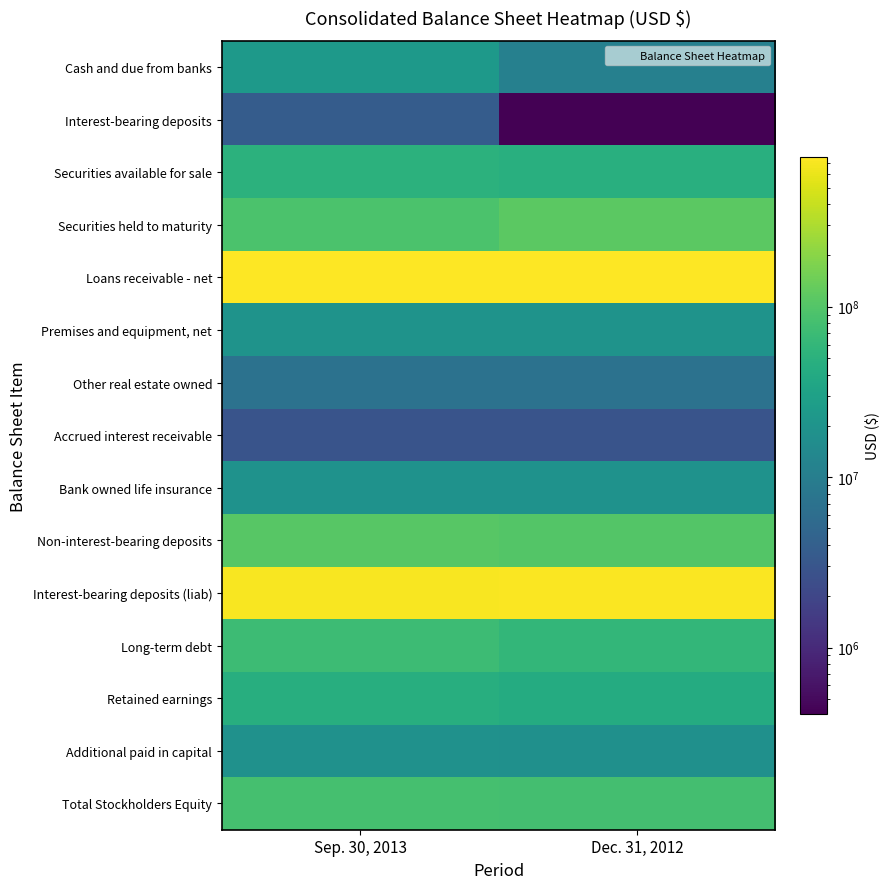

What is the spread (max minus min) of values at Dec. 31, 2012?

747231750